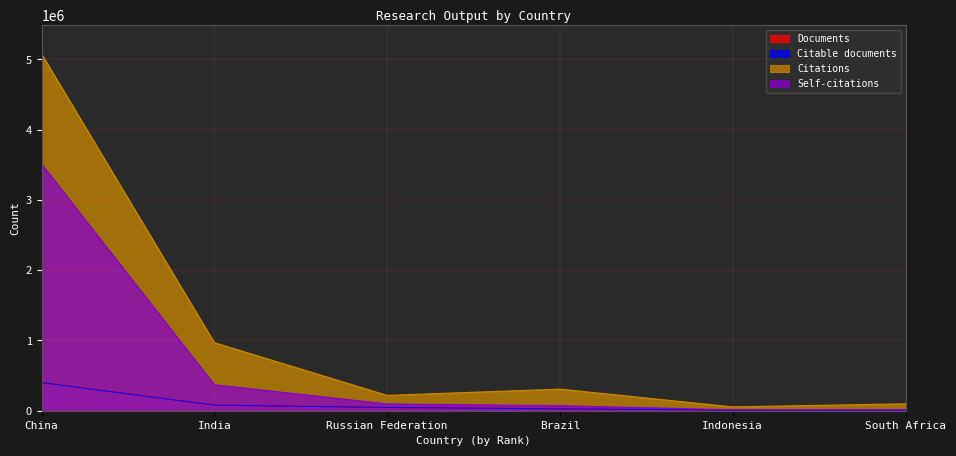

At which label is Self-citations closest to 1762552?

India